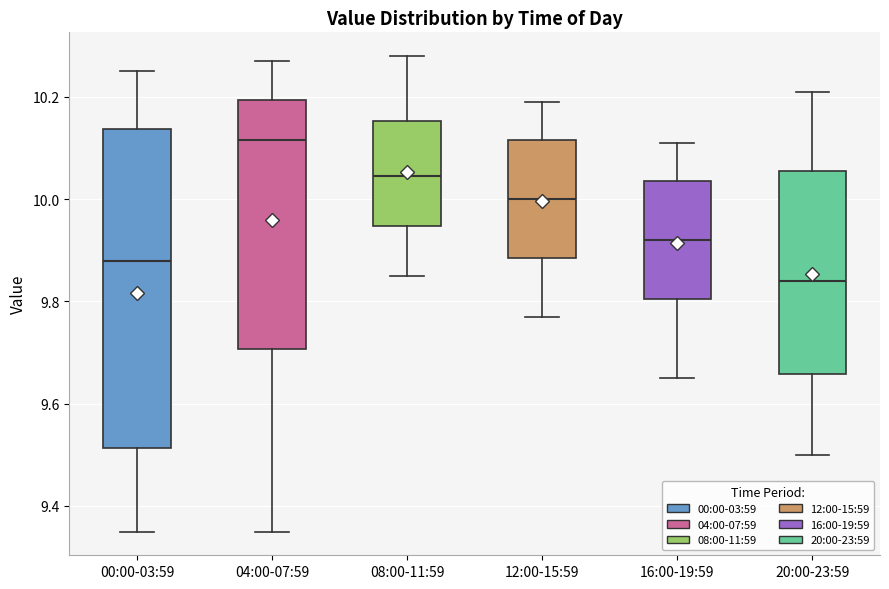

Where does the upper whisker of the box for 16:00-19:59 end on the y-axis? The values are not printed on the chart, so give them approximately, as read against the axis.

10.12